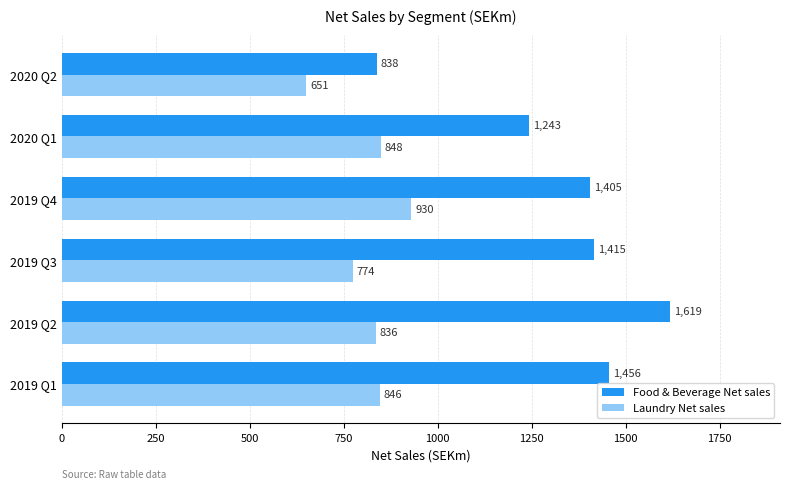

What is the average value of the Food & Beverage Net sales series?

1329.3